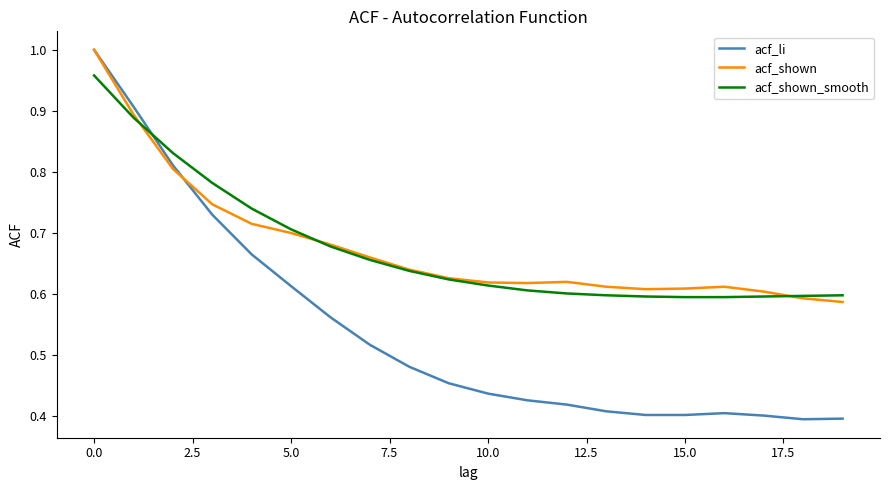

Which series has the widest spread of values?

acf_li